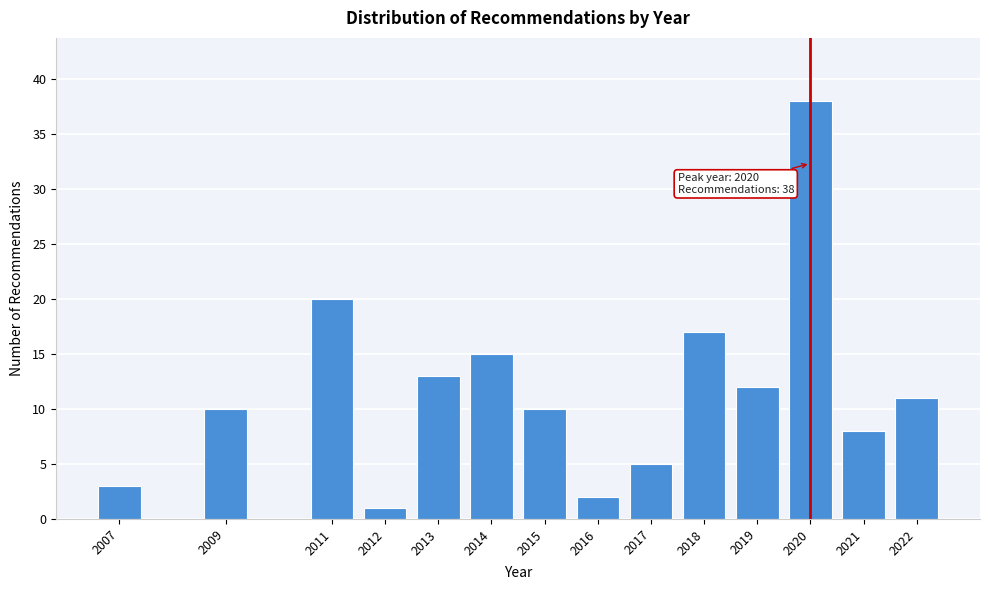

Reading left to right, what are all the values shown in this chart?

3	10	20	1	13	15	10	2	5	17	12	38	8	11